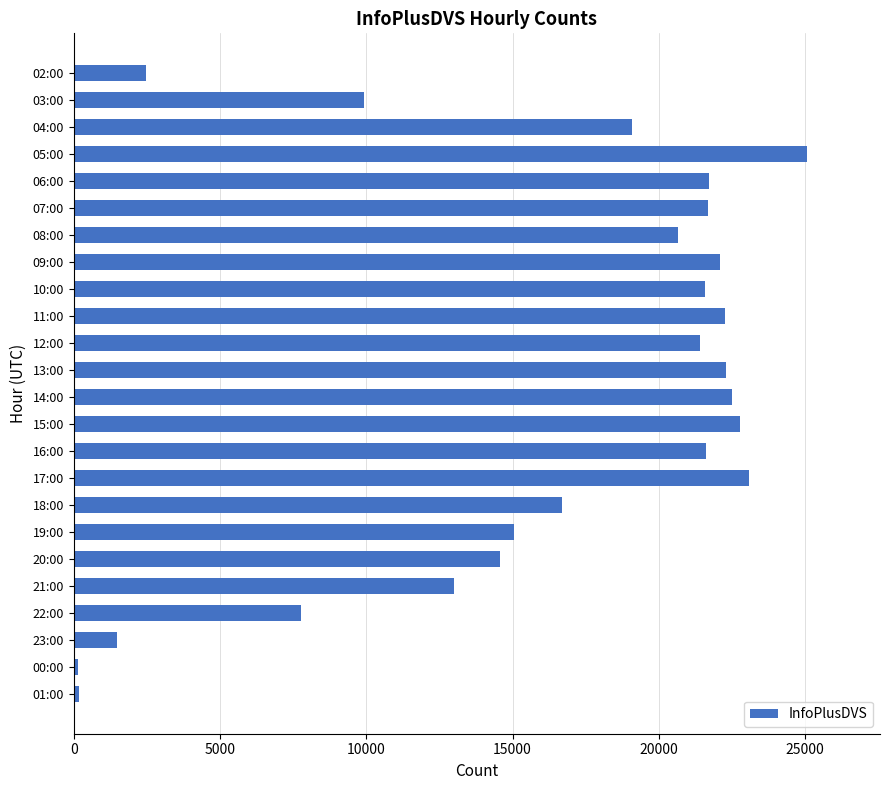

What is the ratio of the value at 17:00 to the value at 21:00?

1.8